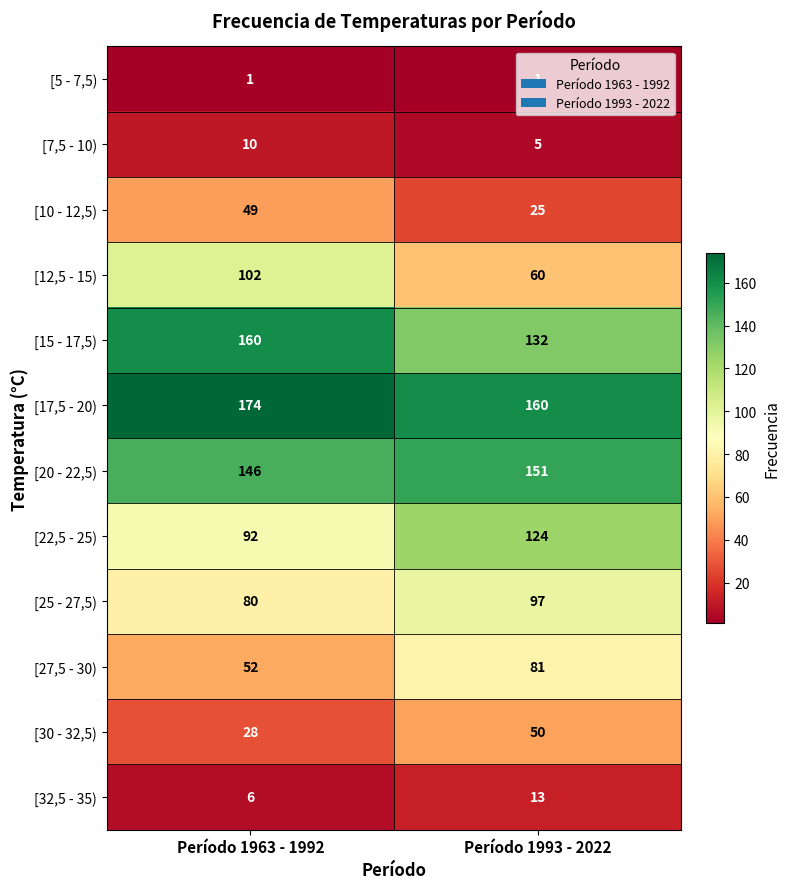

What is the total value across all series at Período 1993 - 2022?

899